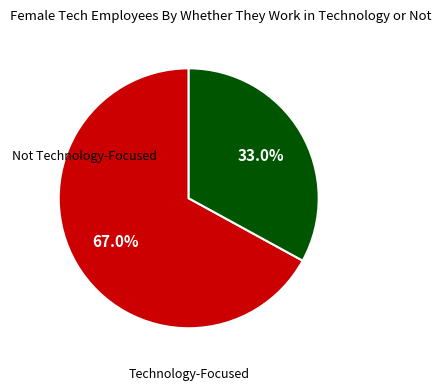

Does any single category account for the majority?

Yes